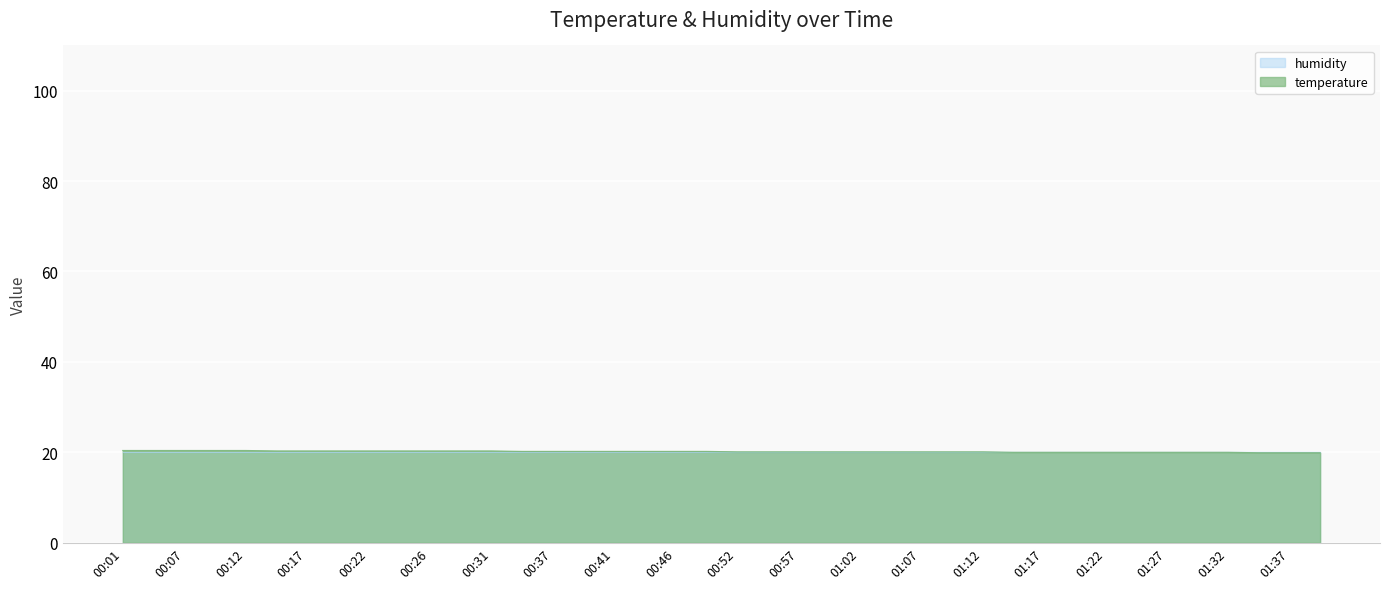

What is the average value?

20.2